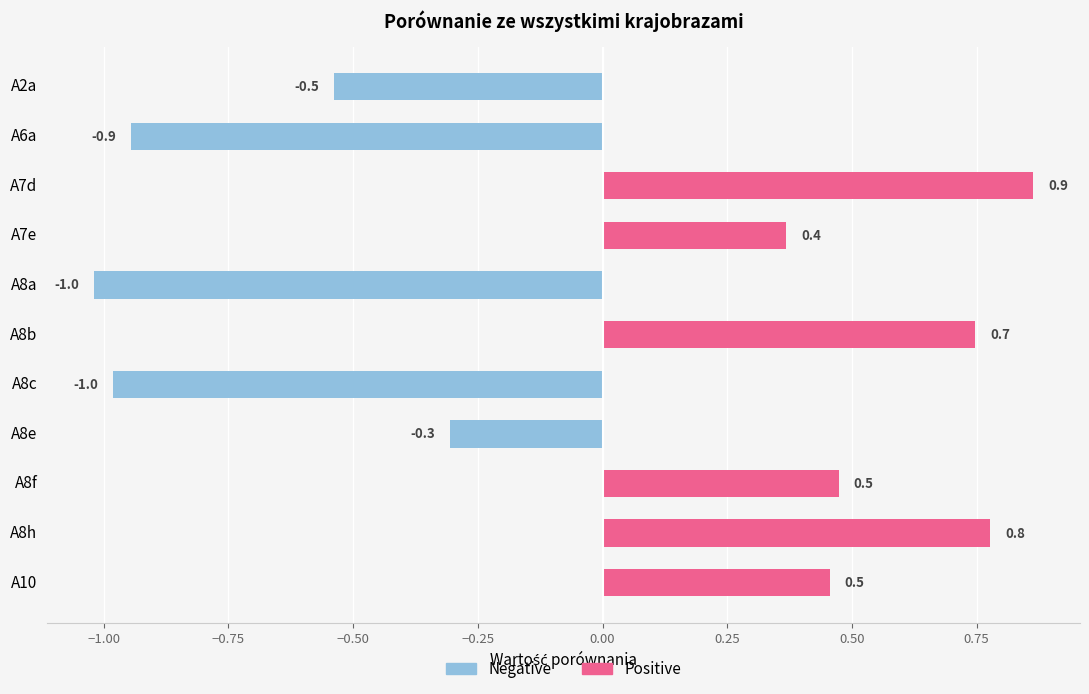

At how many categories does at least one series exceed 0?

6